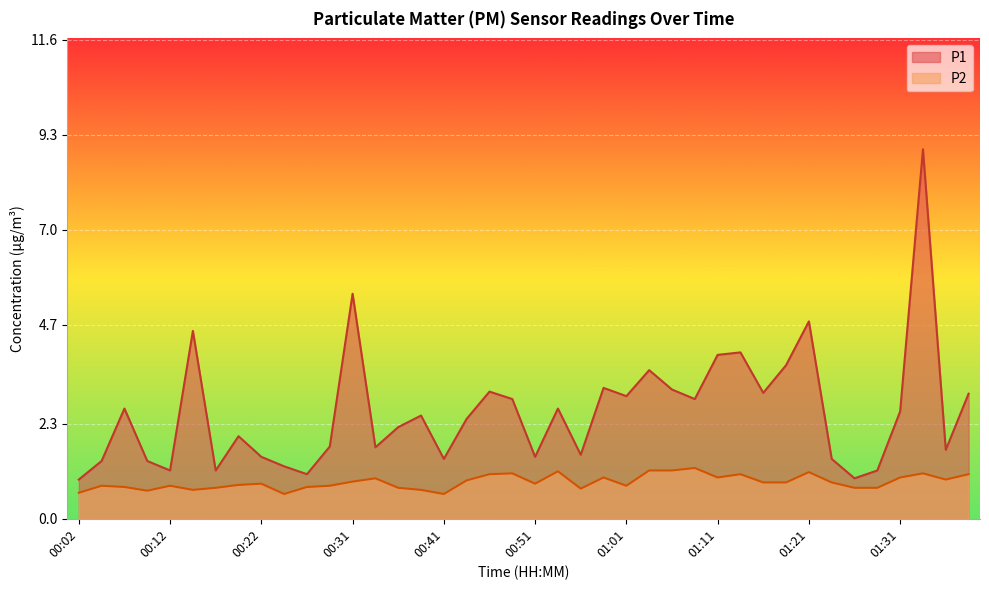

The value of P2 at 01:28 is 0.8. True or false?

True